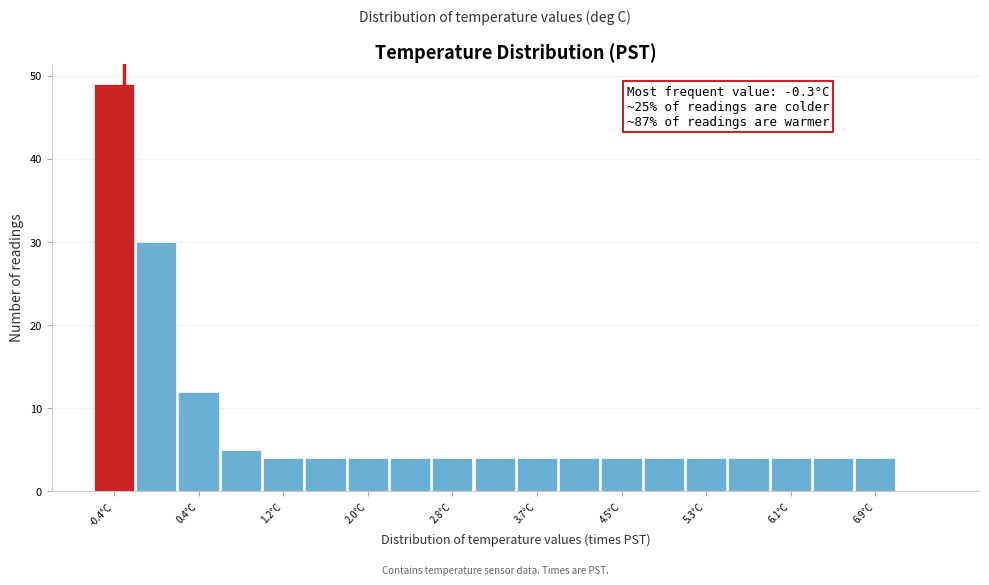

Which range on the x-axis has the tallest bar?

-0.6 to -0.2